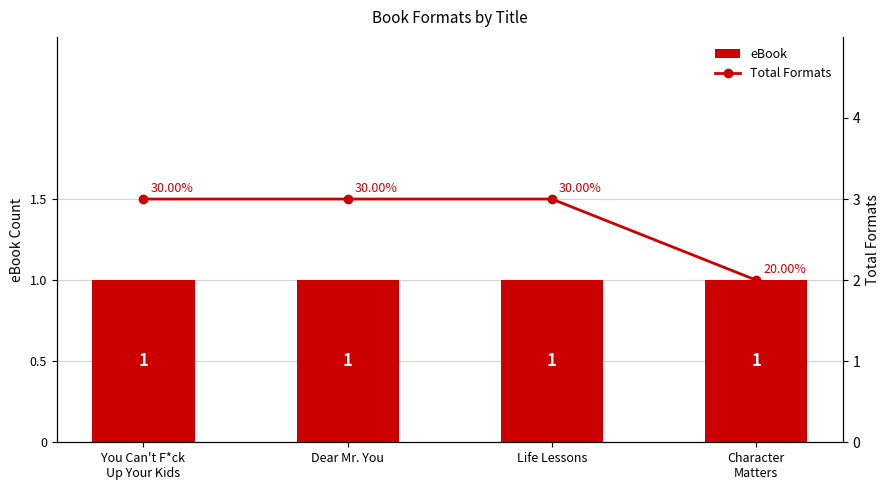

Does the chart contain stacked bars?

No